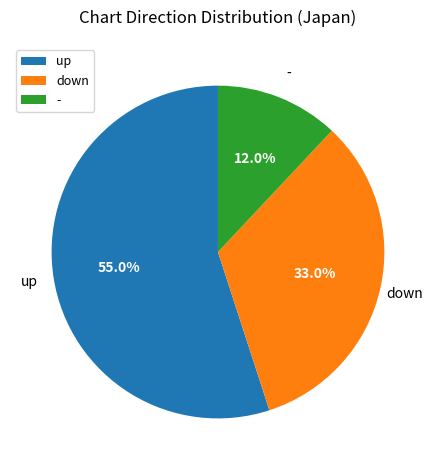

Which category has the biggest portion of the pie?

up